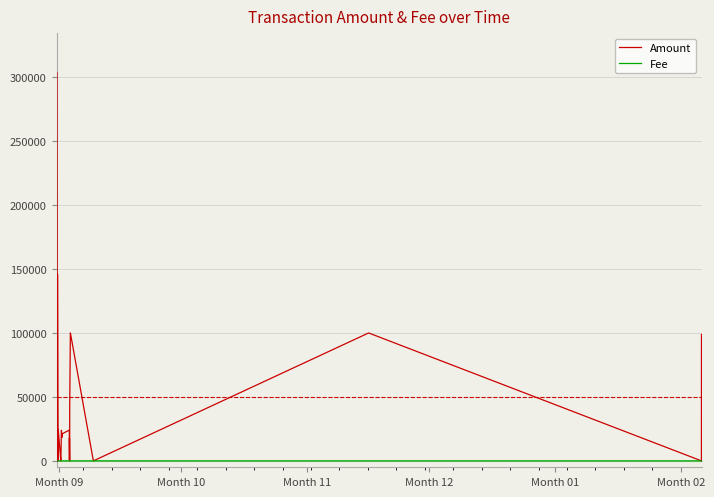

What are all the series names shown in the legend?

Amount, Fee